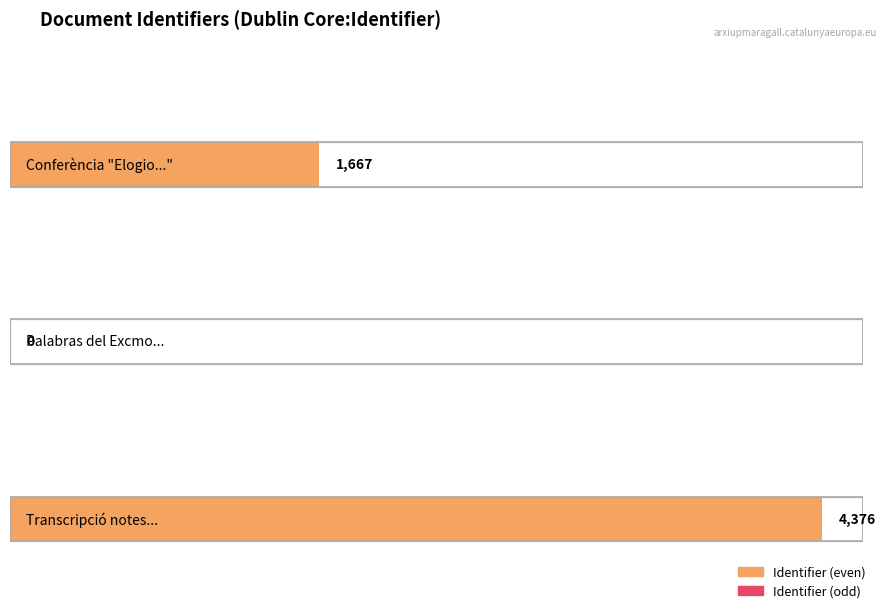

Where does the data first go above 1667?

Transcripció notes Sr. Alcalde de benvinguda